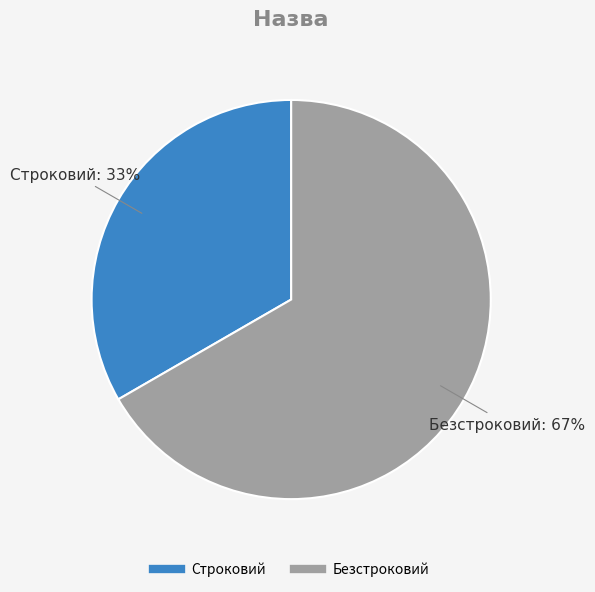

Which has a higher value, Безстроковий or Строковий?

Безстроковий